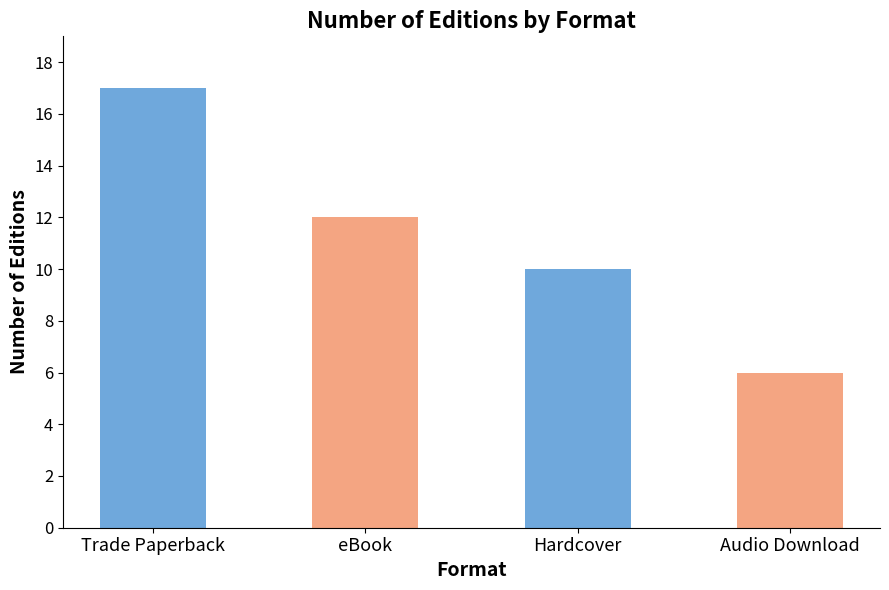

What value does the data have at Hardcover, to the nearest 10?

10